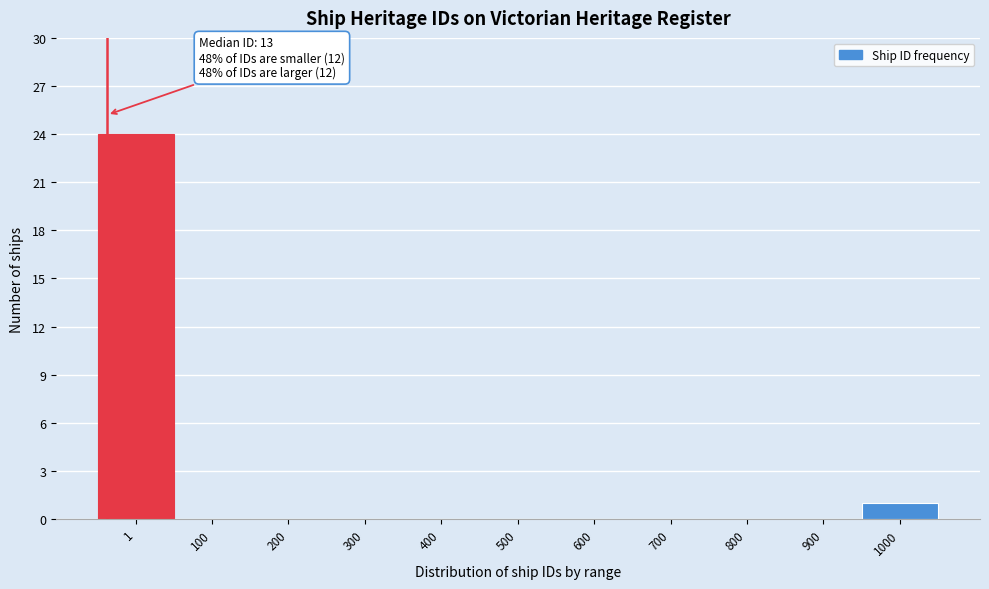

Reading right to left, extract all data points from this chart.

1000=1	900=0	800=0	700=0	600=0	500=0	400=0	300=0	200=0	100=0	1=24